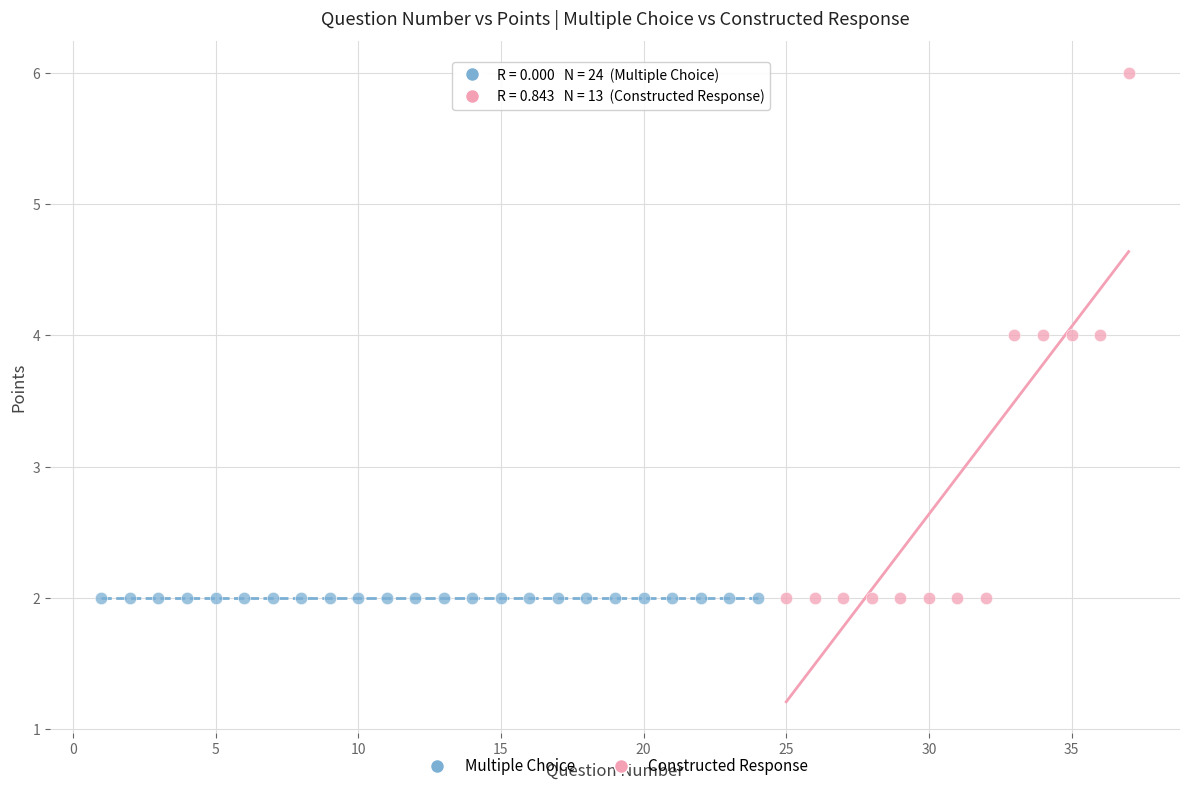

Which series contains the highest Y value?

Constructed Response